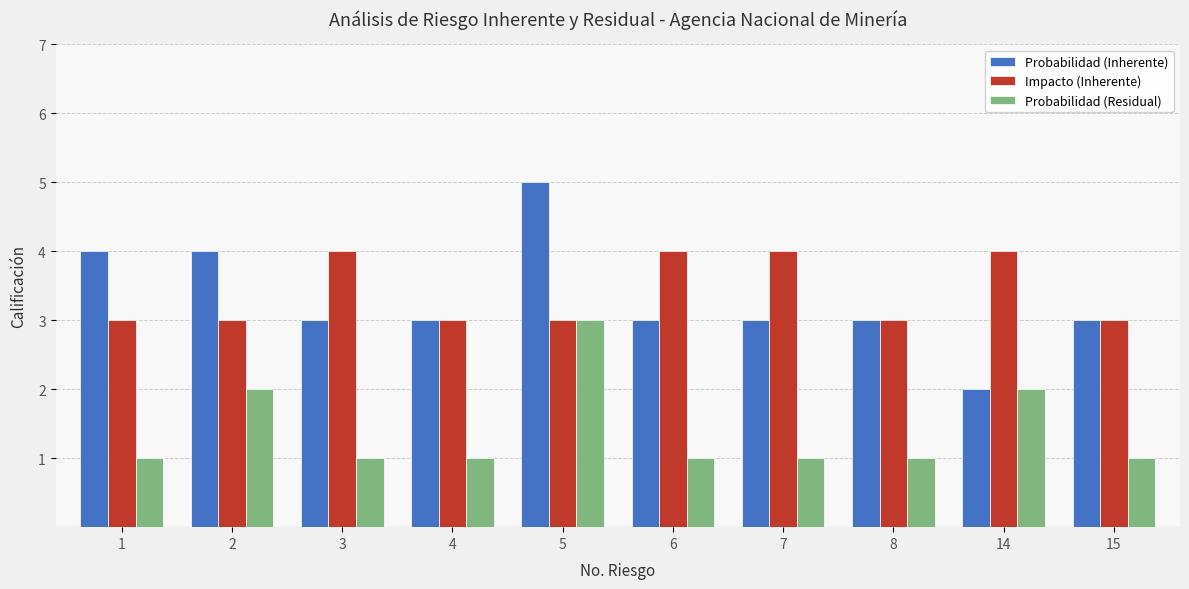

What is the value of the Probabilidad (Residual) bar at the 8th from the left?

1